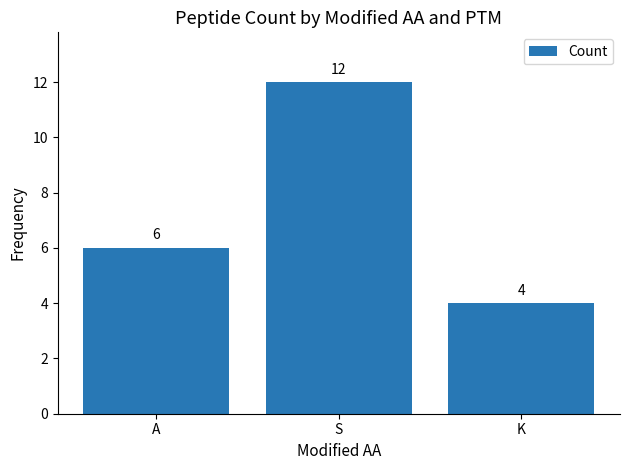

What is the difference between the values at A and K?

2